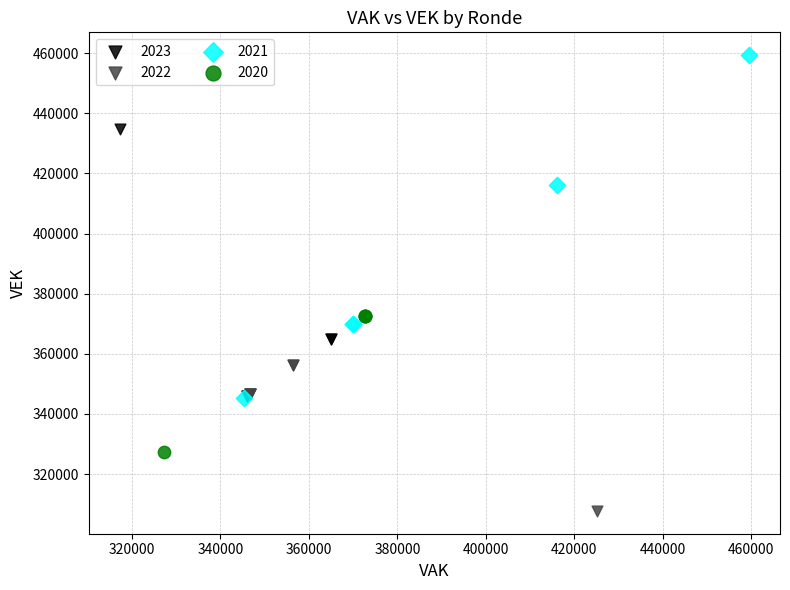

Which series reaches the minimum Y coordinate?

2022